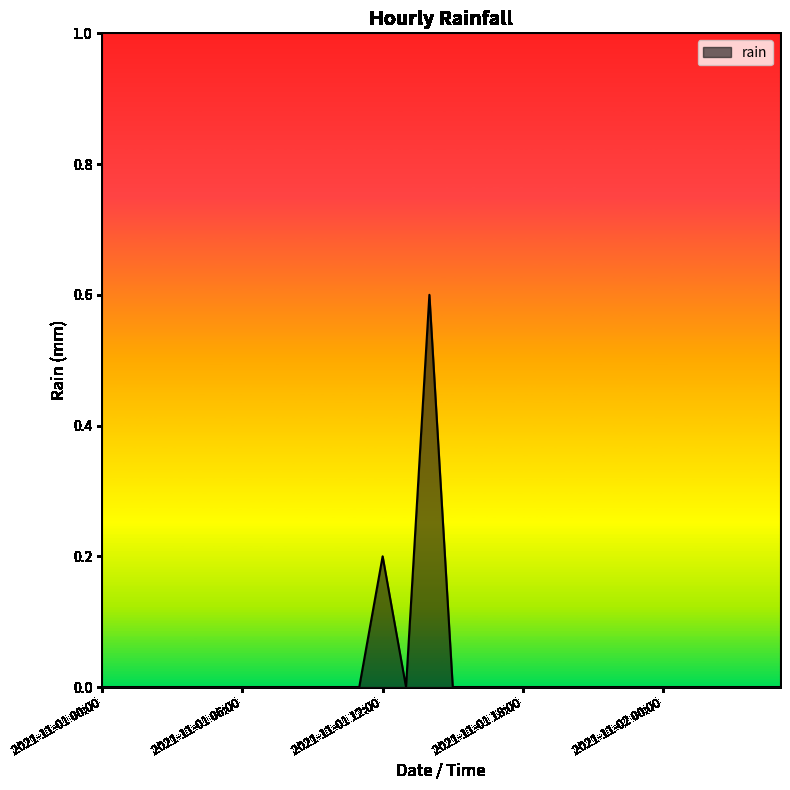

What is the difference between the maximum and minimum values?

0.6